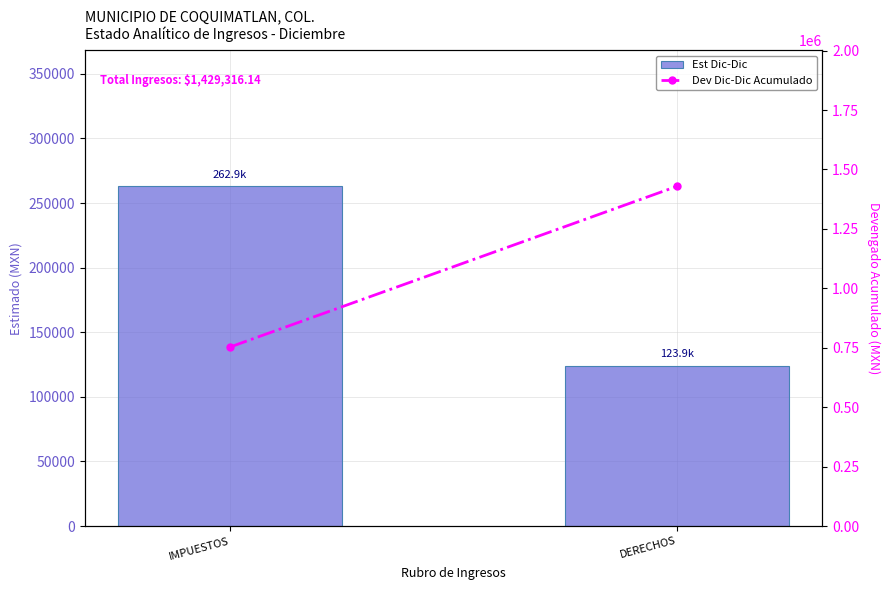

True or false: Est Dic-Dic has a value of 159253.6 at IMPUESTOS.

False